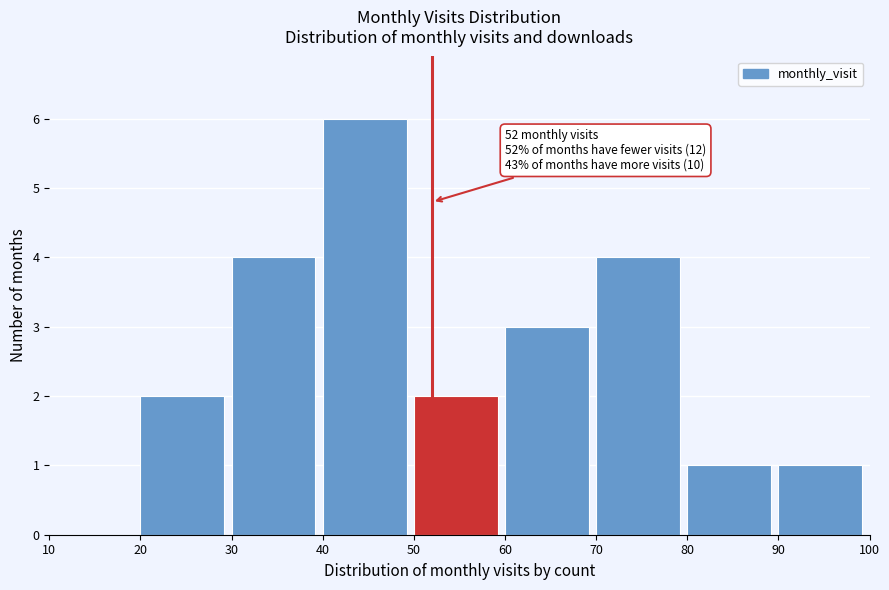

Over which range of the x-axis is the bar tallest?

40 to 50